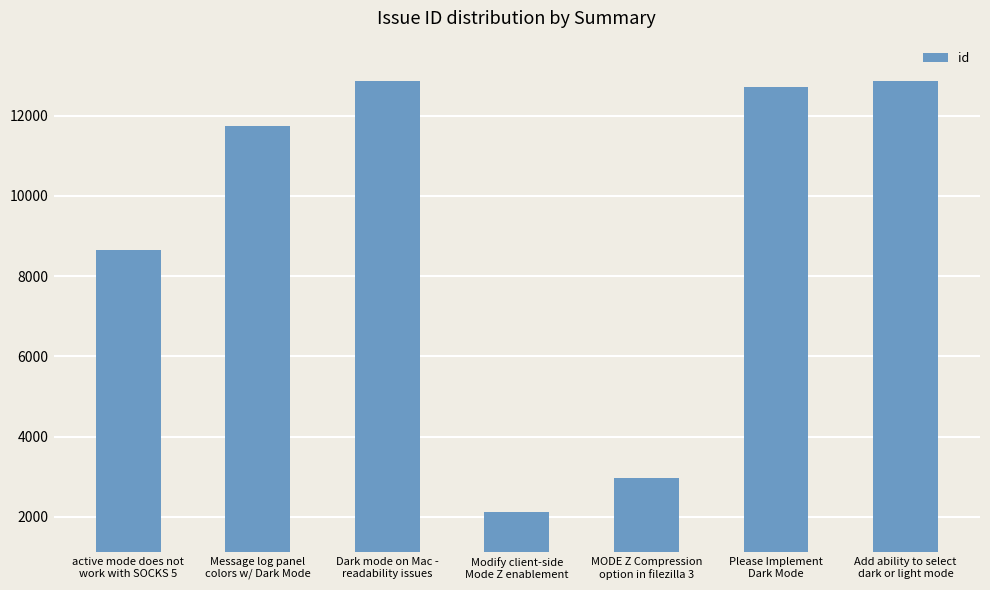

At which label is the value closest to 7492?

active mode does not
work with SOCKS 5